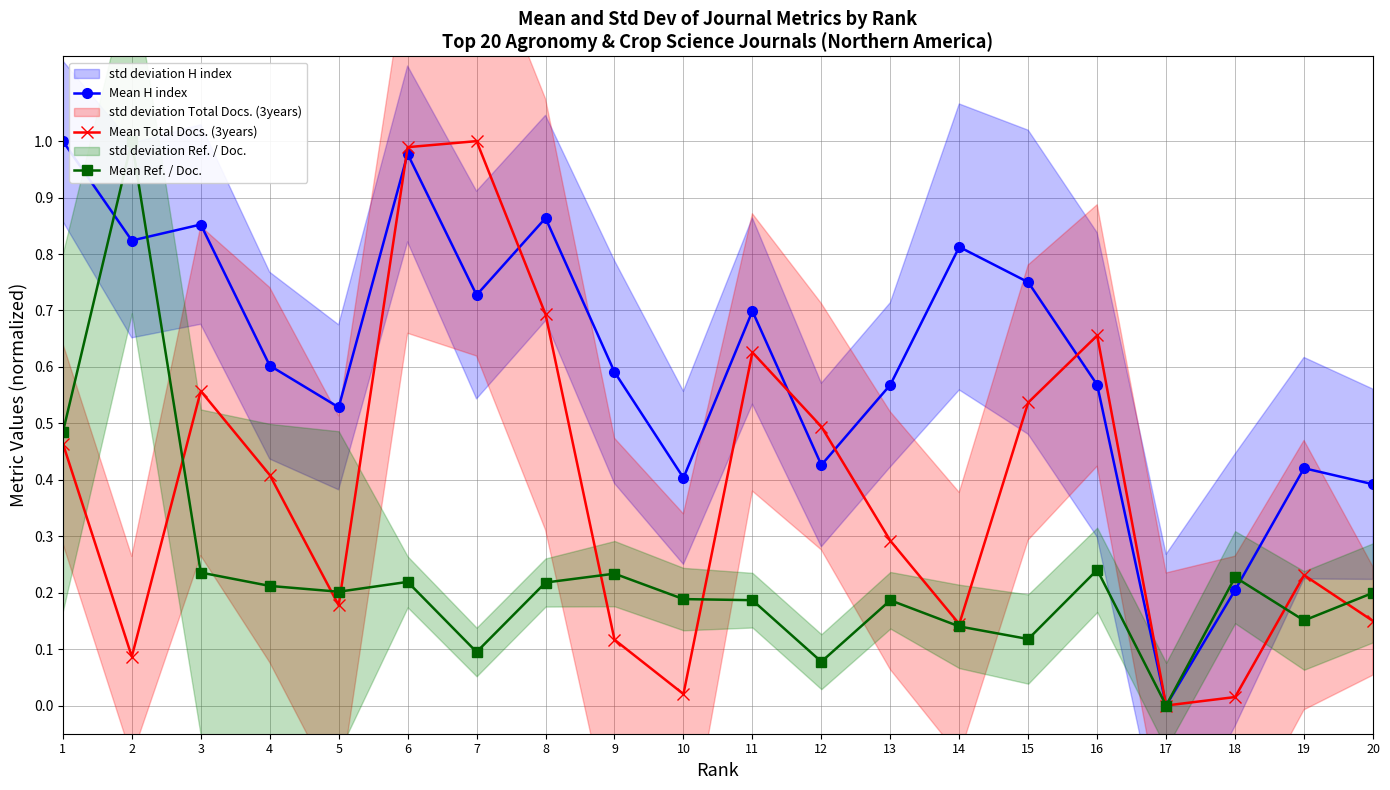

The Mean Ref. / Doc. series shows 0.0 at 17. True or false?

True